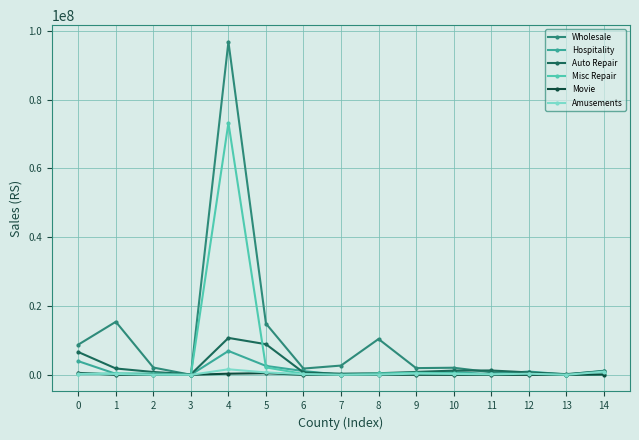

True or false: Auto Repair has a value of 451435 at 8.

True